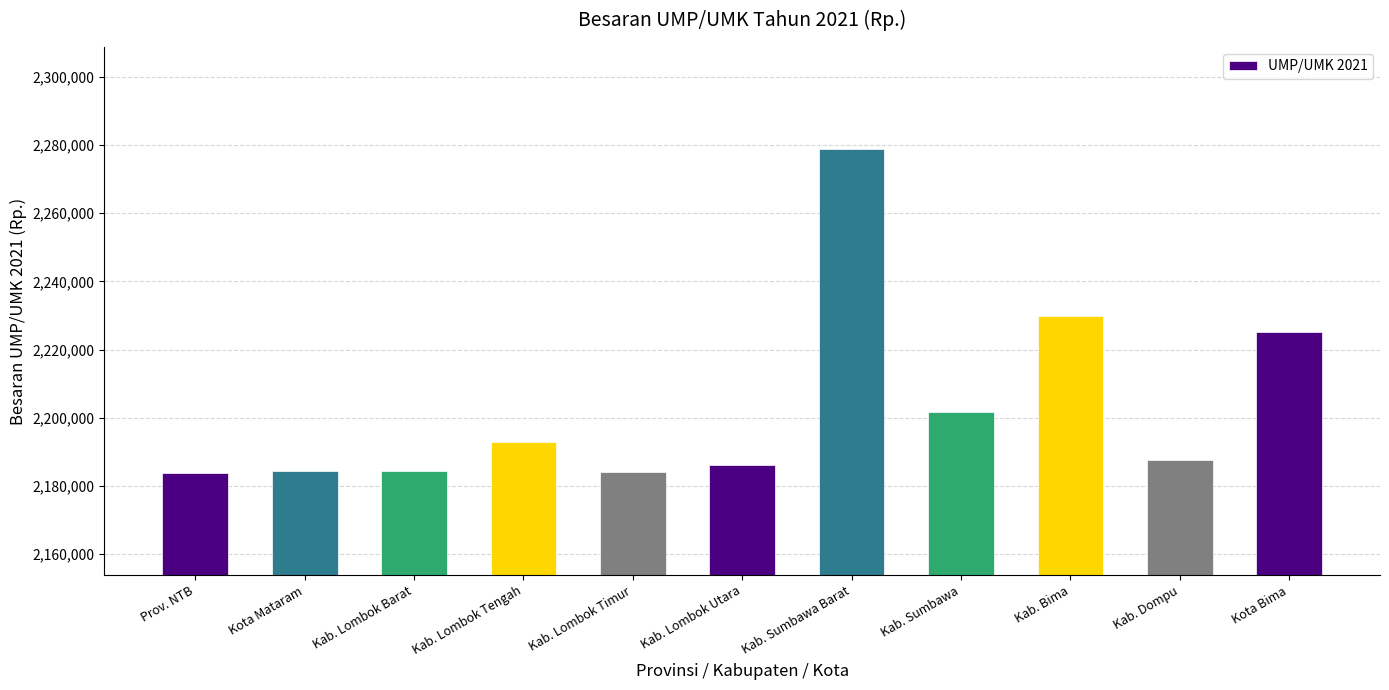

What is the smallest value displayed?

2183883